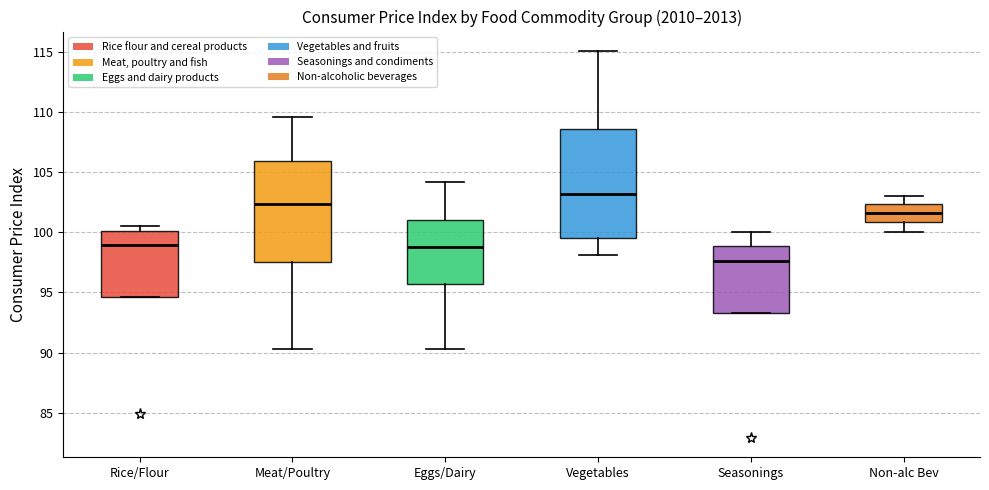

Reading left to right, read every box against the y-axis: the position of its median line, the range the box covers, and the ends of its whiskers. The values are not printed on the chart, so give them approximately, as read against the axis.

Rice/Flour: median 99.0, box 94.5 to 100.0, whiskers 94.5 to 100.5
Meat/Poultry: median 102.5, box 97.5 to 106.0, whiskers 90.5 to 109.5
Eggs/Dairy: median 99.0, box 95.5 to 101.0, whiskers 90.5 to 104.0
Vegetables: median 103.0, box 99.5 to 108.5, whiskers 98.0 to 115.0
Seasonings: median 97.5, box 93.5 to 99.0, whiskers 93.5 to 100.0
Non-alc Bev: median 101.5, box 101.0 to 102.5, whiskers 100.0 to 103.0